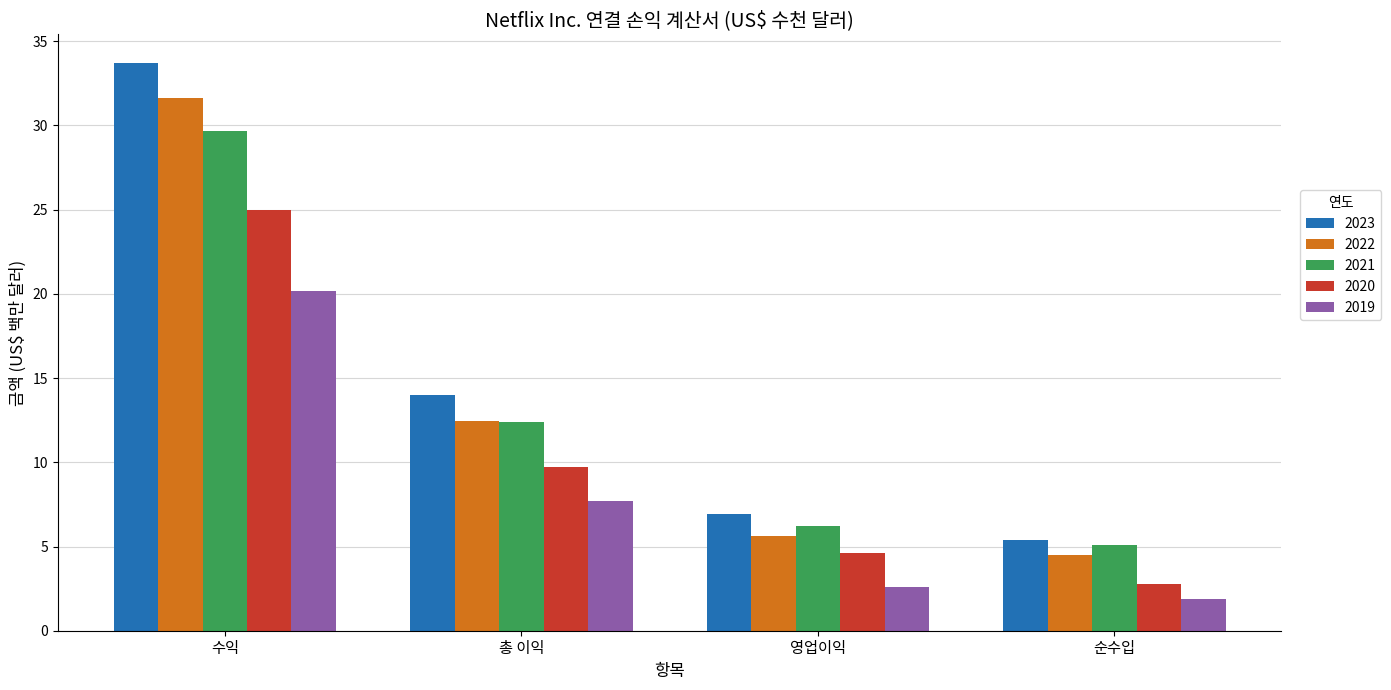

How many categories are shown in the chart?

4